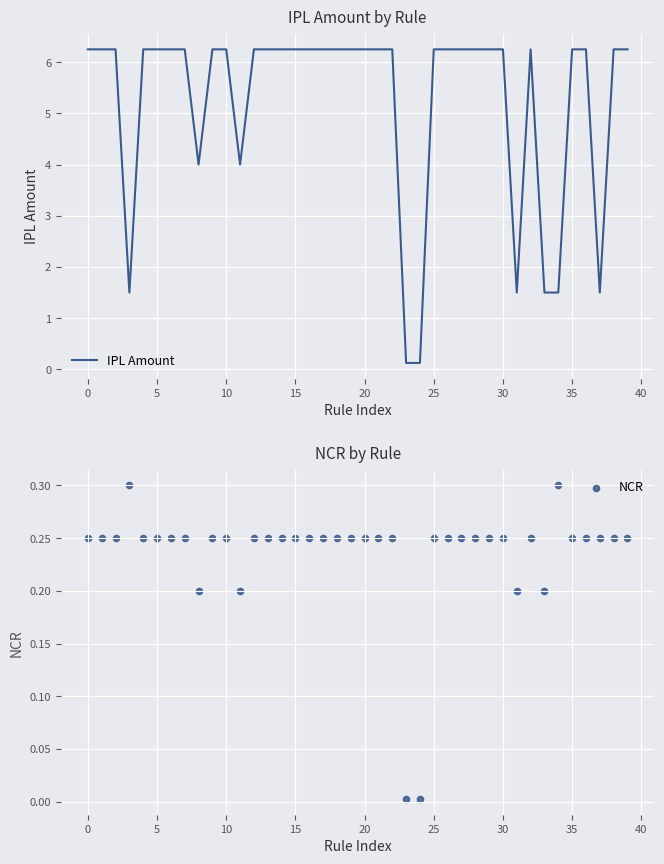

True or false: IPL Amount has a value of 6.2 at 15.

True